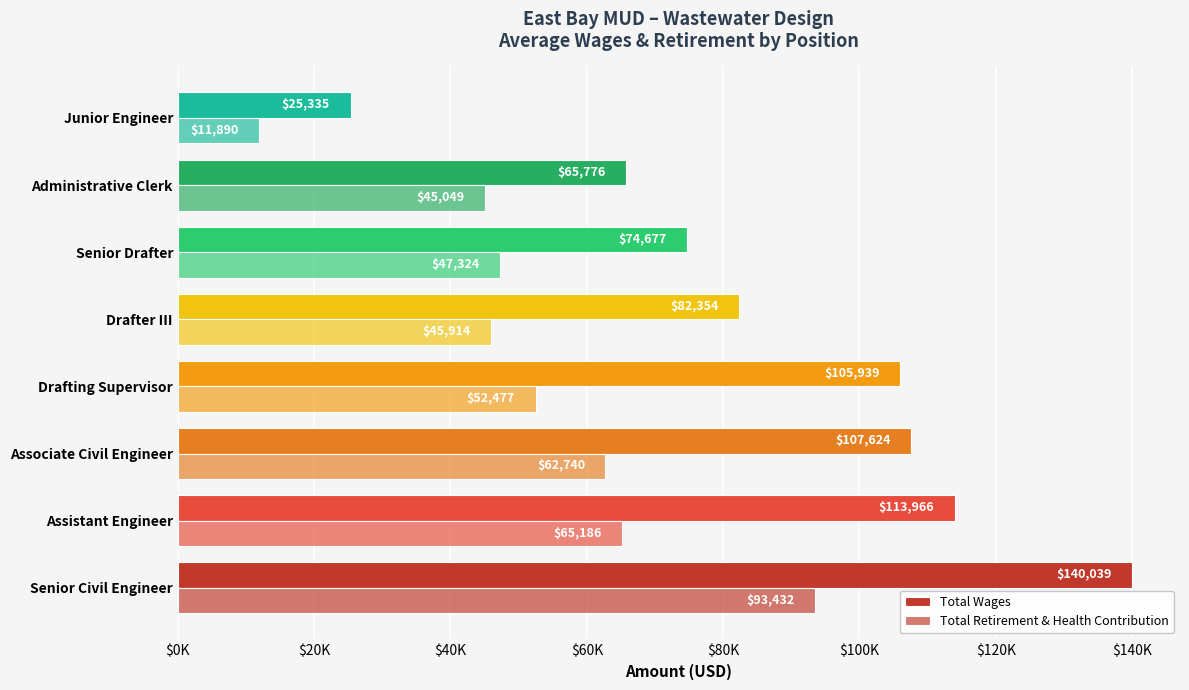

Are the bars horizontal?

Yes